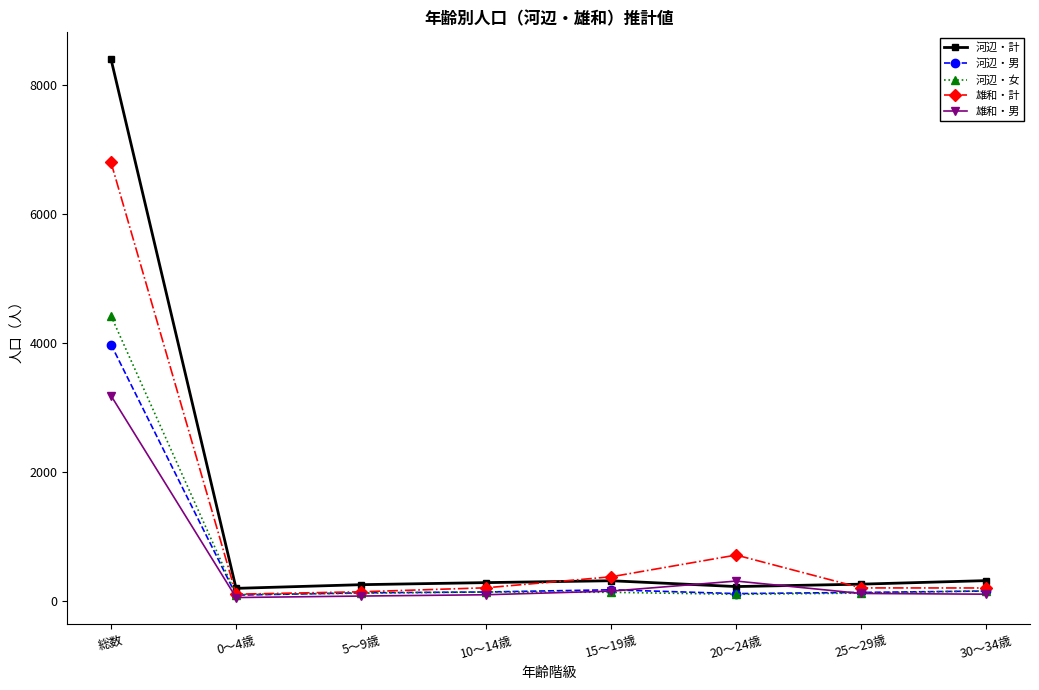

At how many categories does at least one series exceed 8325?

1